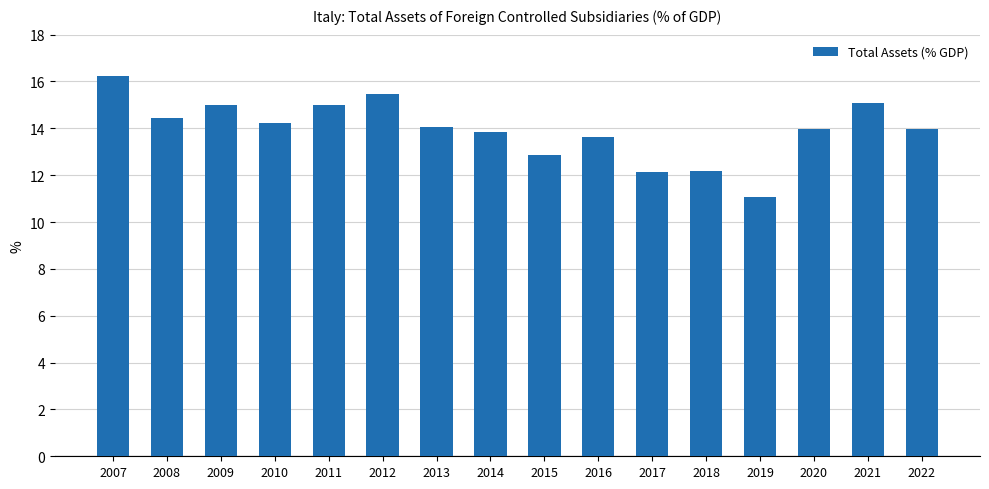

What is the change in value from 2008 to 2022?

-0.4